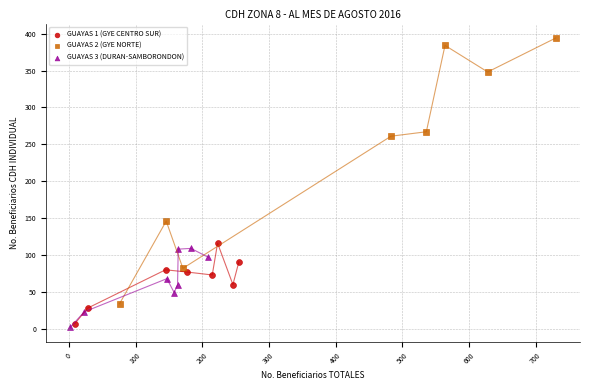

Which series reaches the maximum Y coordinate?

GUAYAS 2 (GYE NORTE)